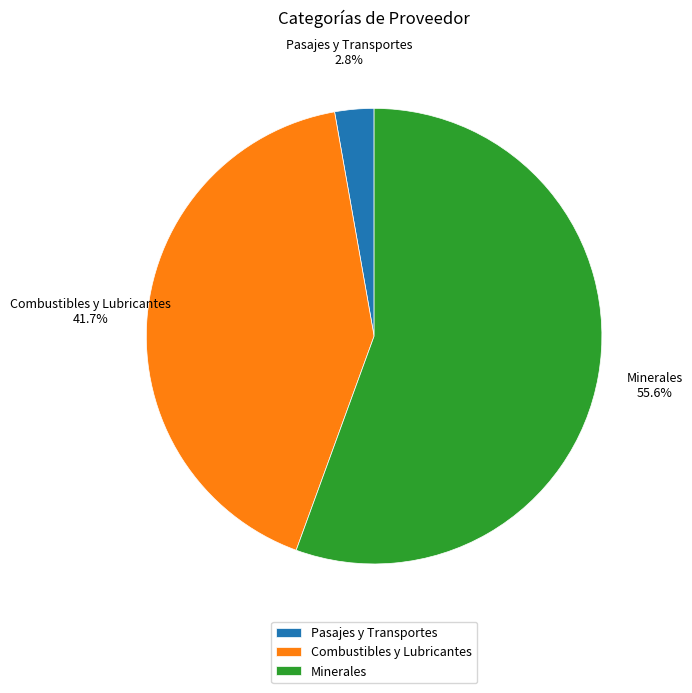

Which category accounts for the majority?

Minerales